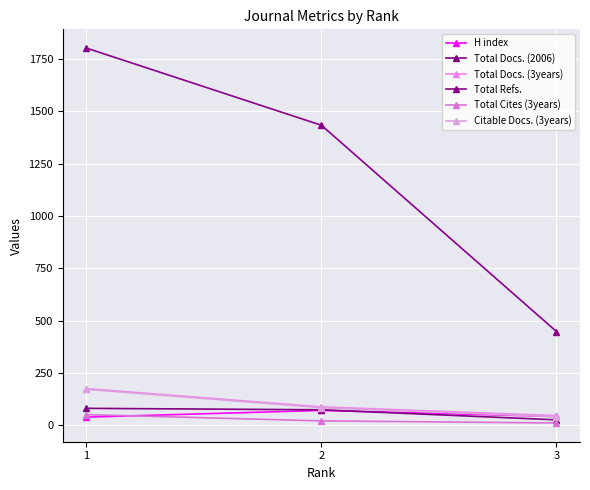

At 1, list the series in order from smallest to largest.

H index, Total Cites (3years), Total Docs. (2006), Citable Docs. (3years), Total Docs. (3years), Total Refs.